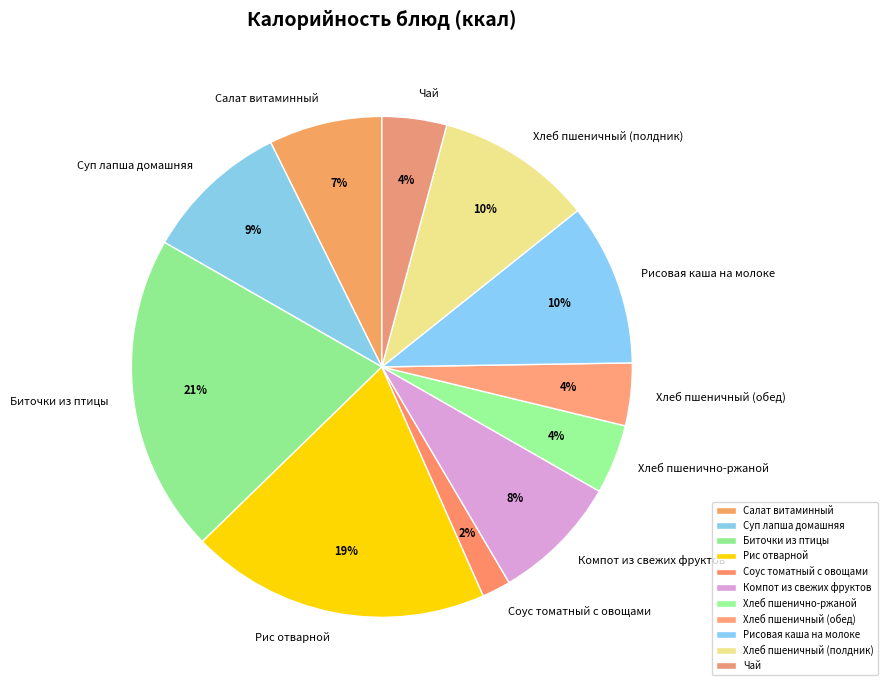

To the nearest percent, what percentage of the pie is Биточки из птицы?

21%